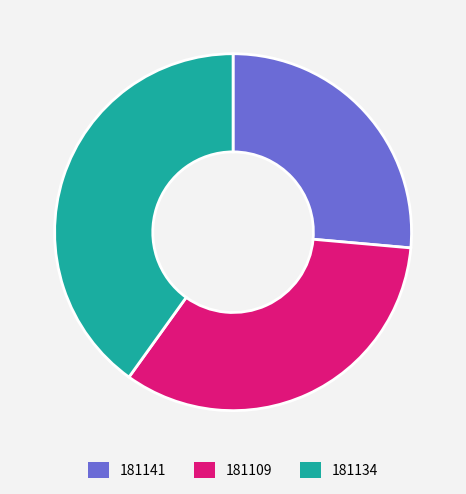

Which category has the biggest portion of the pie?

181134